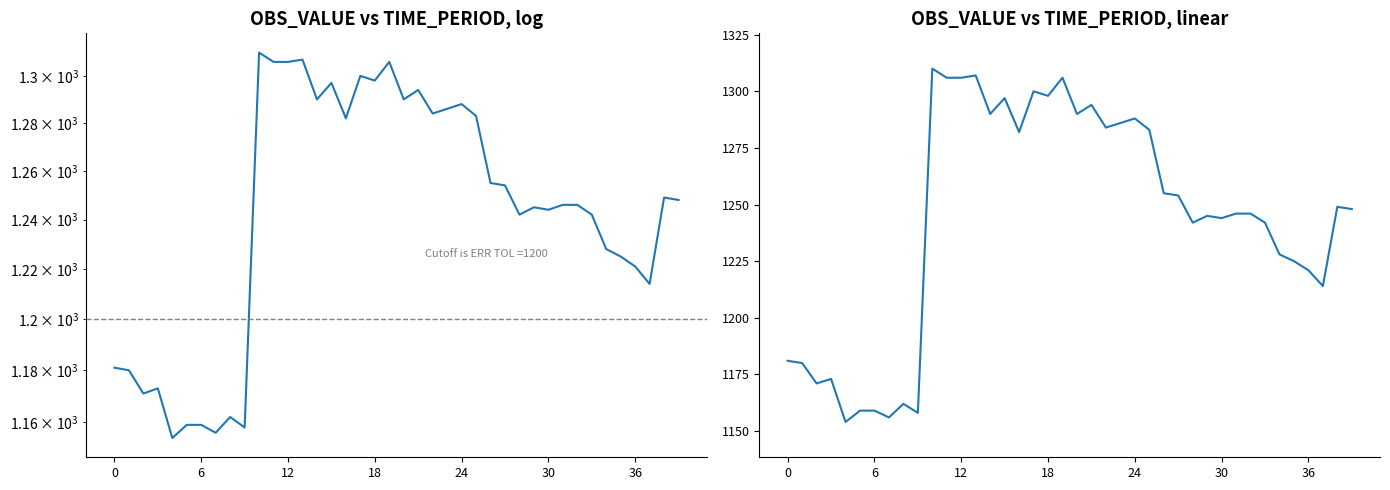

How many points are higher than both their immediate neighbors (excluding endpoints)?

11